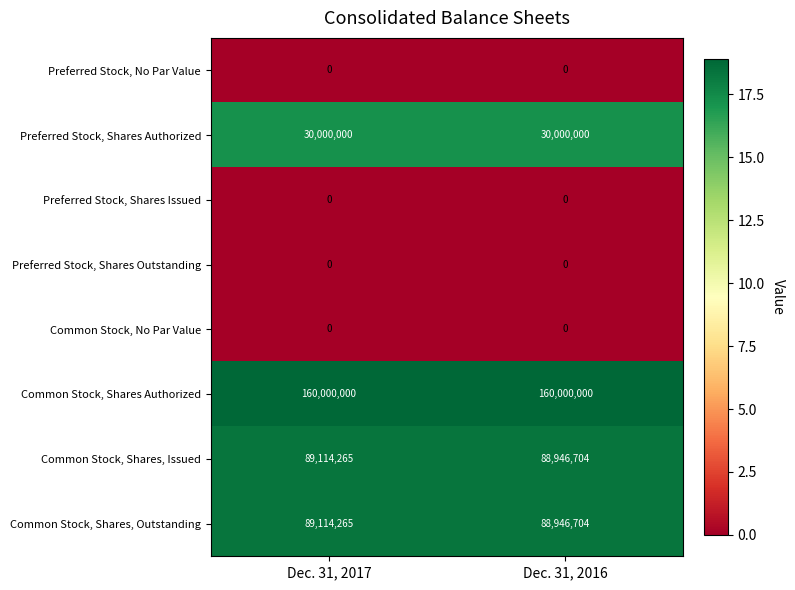

Reading left to right, extract all data points from this chart.

Preferred Stock, No Par Value: 0	0
Preferred Stock, Shares Authorized: 30000000	30000000
Preferred Stock, Shares Issued: 0	0
Preferred Stock, Shares Outstanding: 0	0
Common Stock, No Par Value: 0	0
Common Stock, Shares Authorized: 160000000	160000000
Common Stock, Shares, Issued: 89114265	88946704
Common Stock, Shares, Outstanding: 89114265	88946704